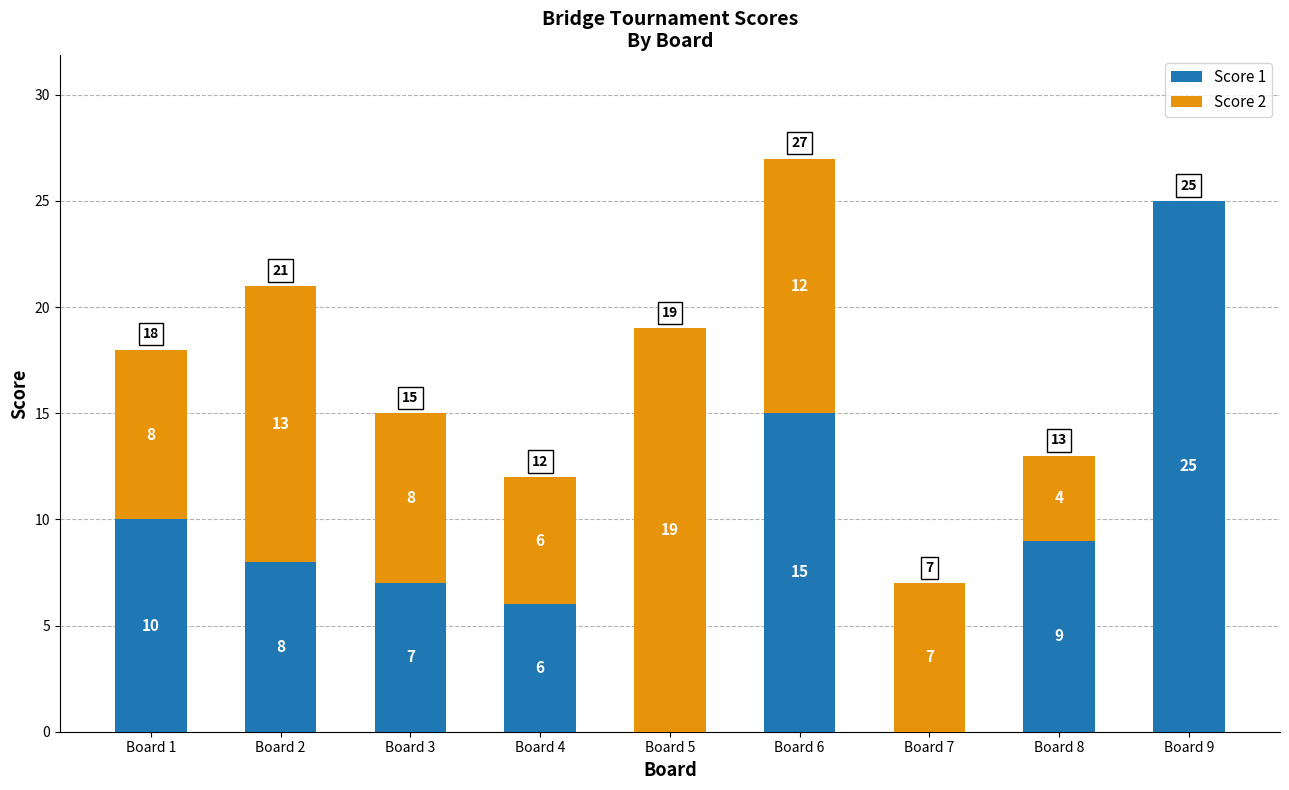

Reading left to right, list the values for the Score 1 series.

Board 1=10	Board 2=8	Board 3=7	Board 4=6	Board 5=0	Board 6=15	Board 7=0	Board 8=9	Board 9=25